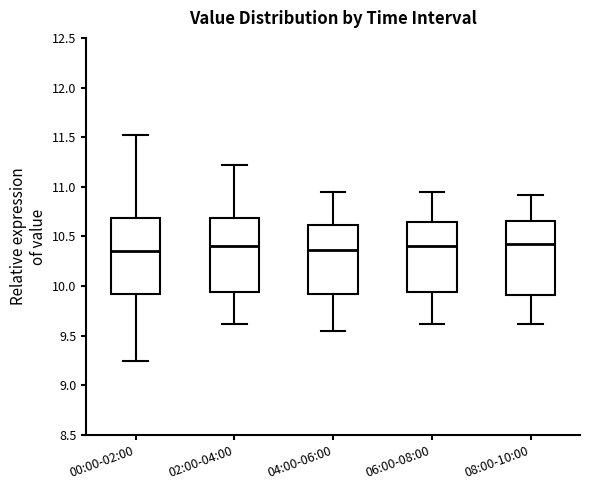

Reading left to right, transcribe this box plot: for each box, give where its median line is, the range the box spans, and where its two whiskers end, as read against the y-axis. The values are not printed on the chart, so give them approximately, as read against the axis.

00:00-02:00: median 10.35, box 9.90 to 10.70, whiskers 9.25 to 11.50
02:00-04:00: median 10.40, box 9.95 to 10.70, whiskers 9.60 to 11.20
04:00-06:00: median 10.35, box 9.90 to 10.60, whiskers 9.55 to 10.95
06:00-08:00: median 10.40, box 9.95 to 10.65, whiskers 9.60 to 10.95
08:00-10:00: median 10.40, box 9.90 to 10.65, whiskers 9.60 to 10.90